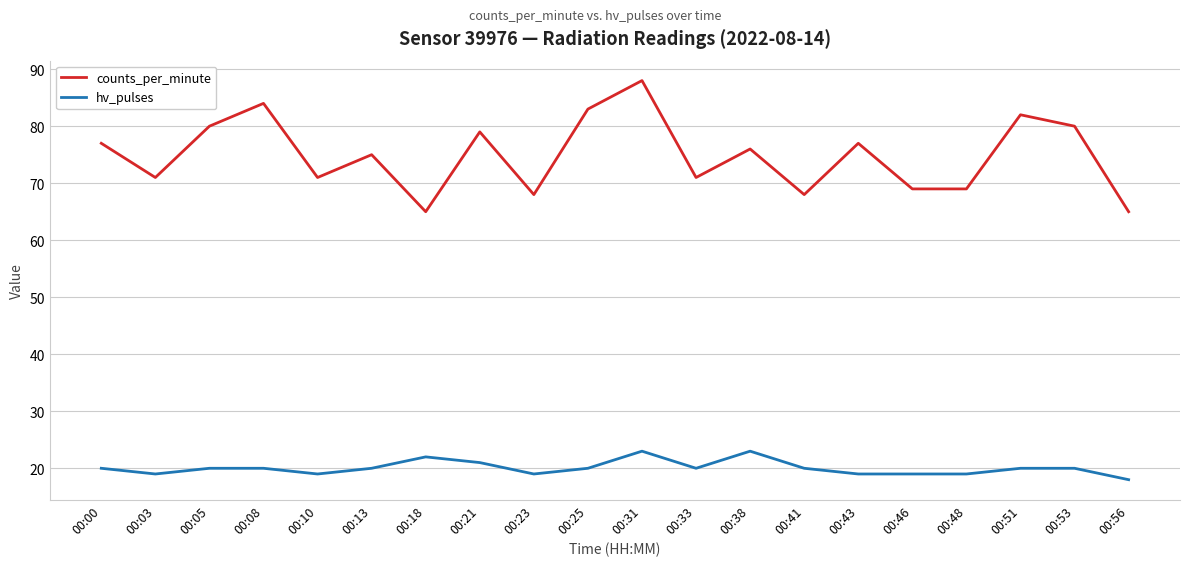

Rank the series at 00:10 from lowest to highest value.

hv_pulses, counts_per_minute